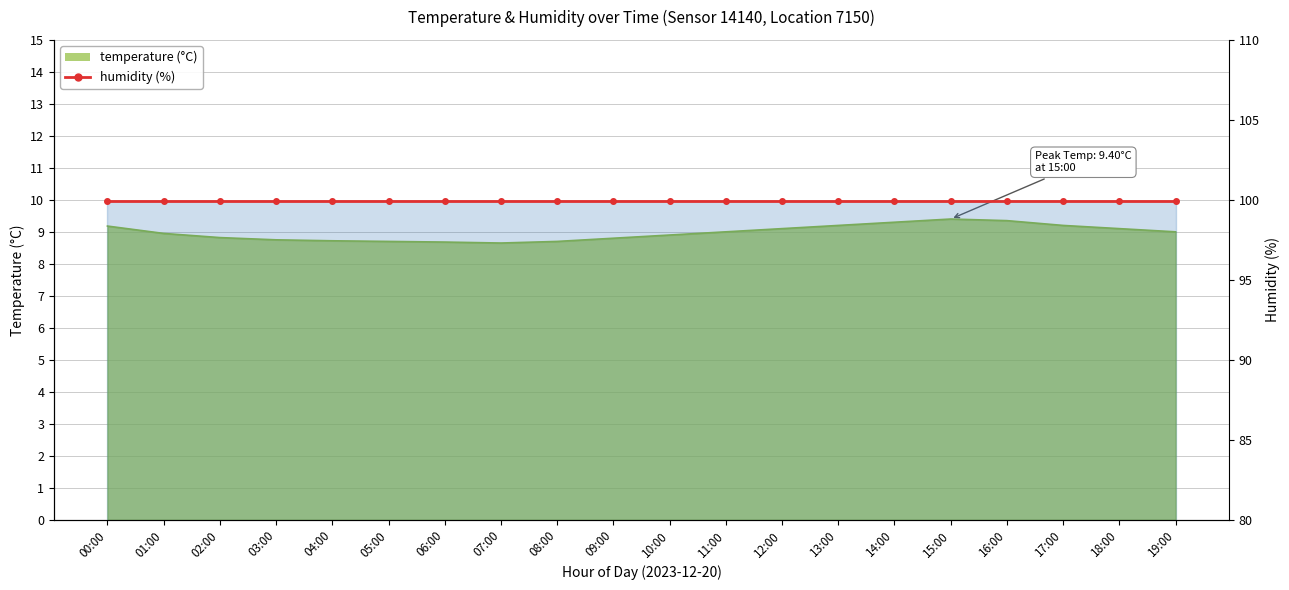

Which category has the lowest value across all series?

07:00